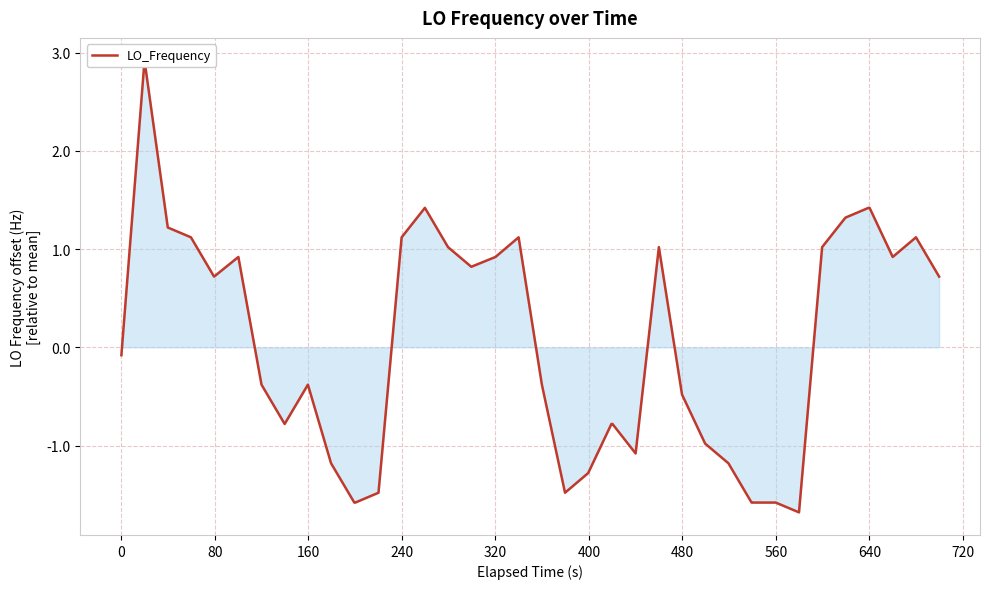

What is the maximum value shown in the chart?

2.9